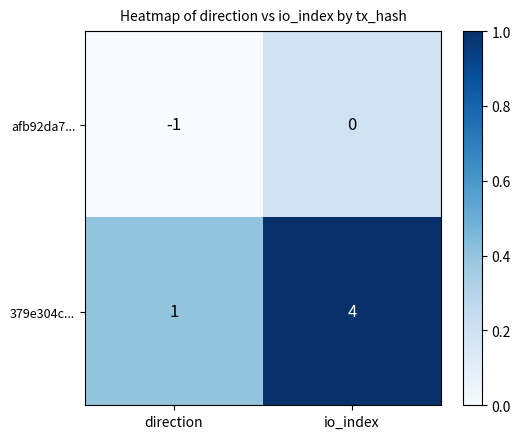

Reading right to left, transcribe all the data shown in this chart.

afb92da7...: io_index=0	direction=-1
379e304c...: io_index=4	direction=1